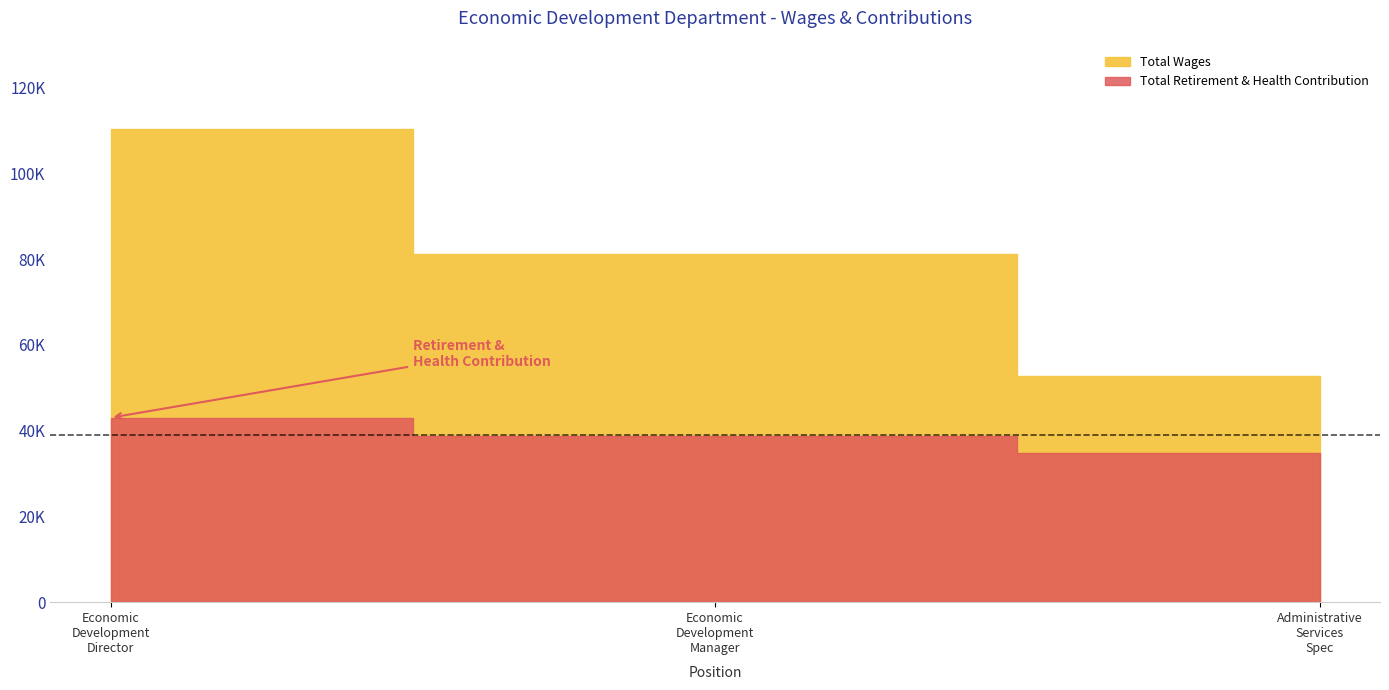

At which category is the sum across all series the highest?

Economic Development Director